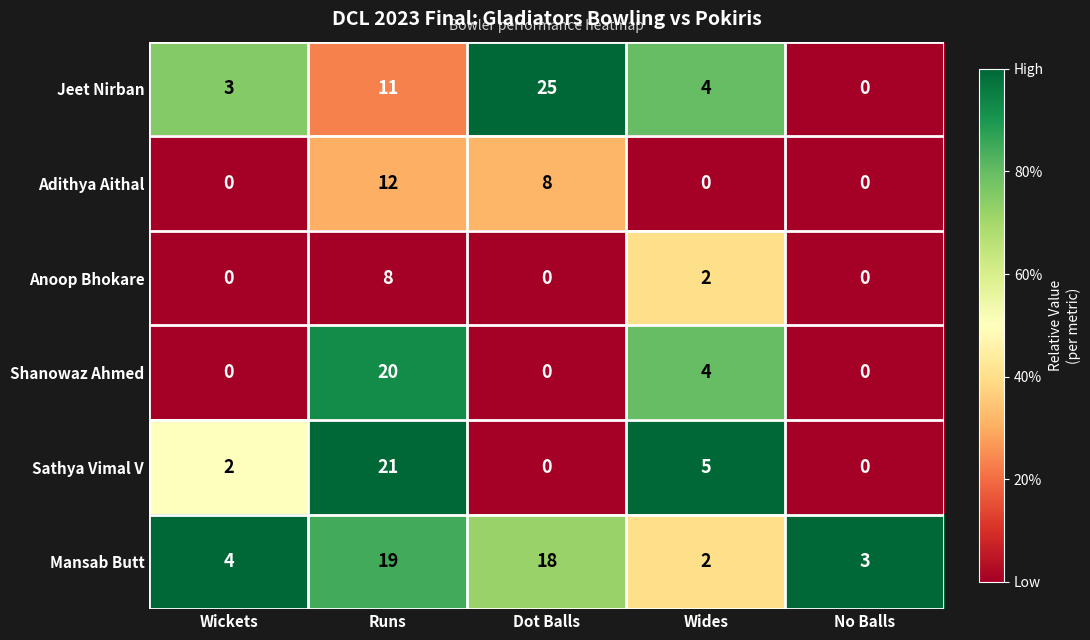

What is the sum of all Mansab Butt values?

46